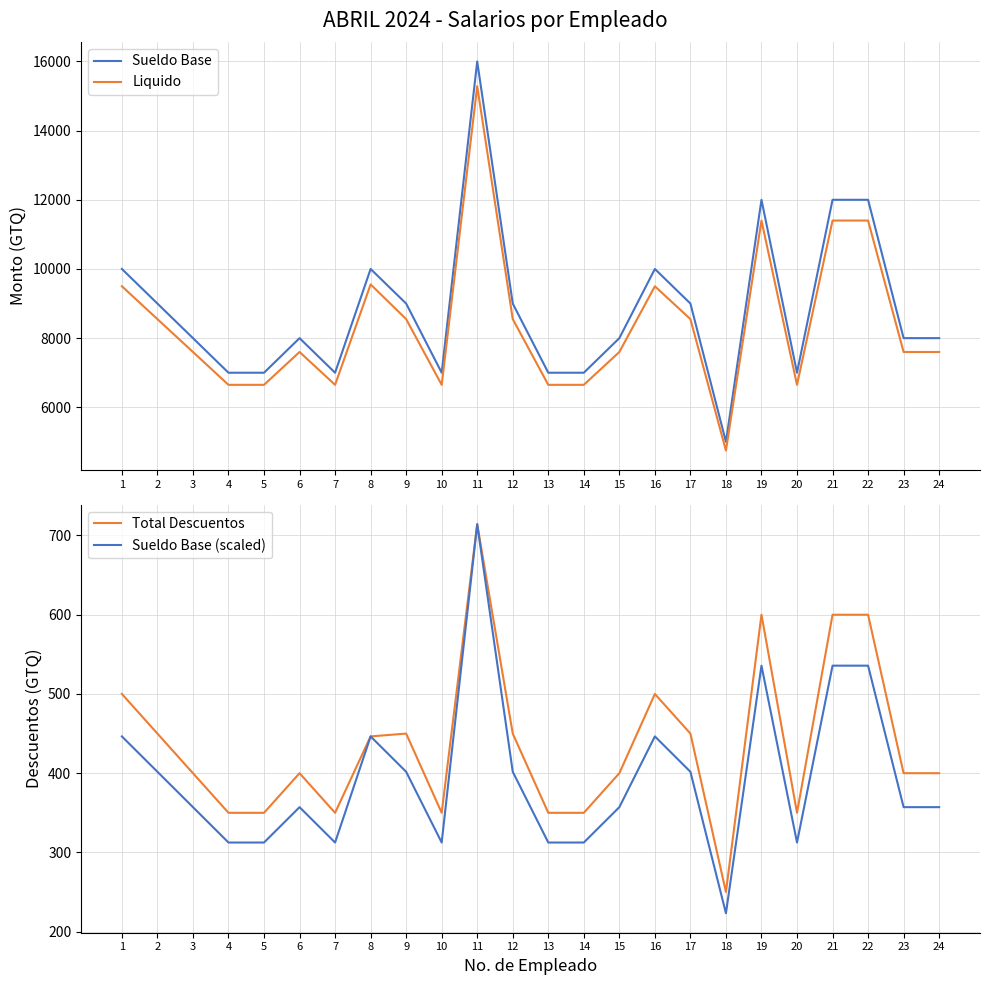

What is the sum of all Sueldo Base (scaled) values?

9464.3